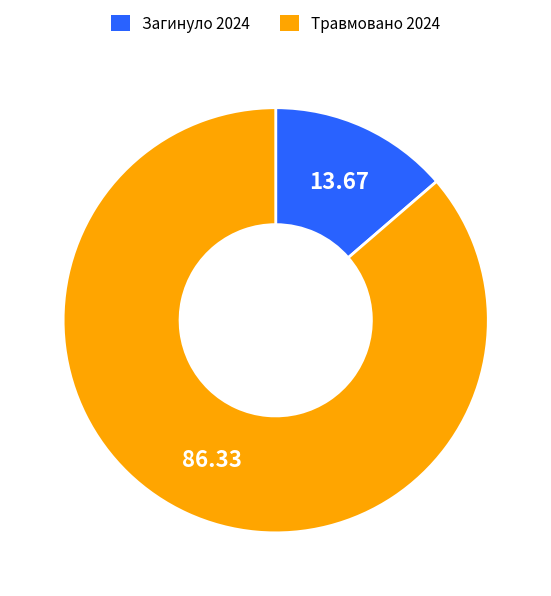

Rank the categories by value from lowest to highest.

Загинуло 2024, Травмовано 2024